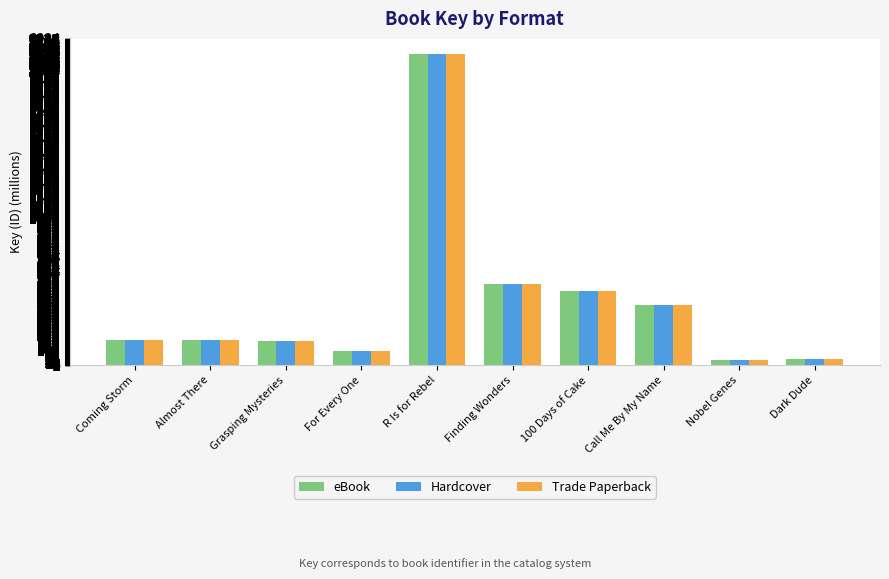

True or false: eBook has a value of 684.9 at 100 Days of Cake.

False